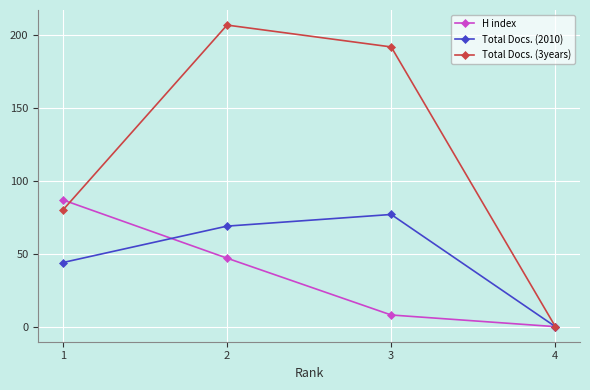

Reading left to right, what are all the values shown in this chart?

H index: 87	47	8	0
Total Docs. (2010): 44	69	77	0
Total Docs. (3years): 80	207	192	0